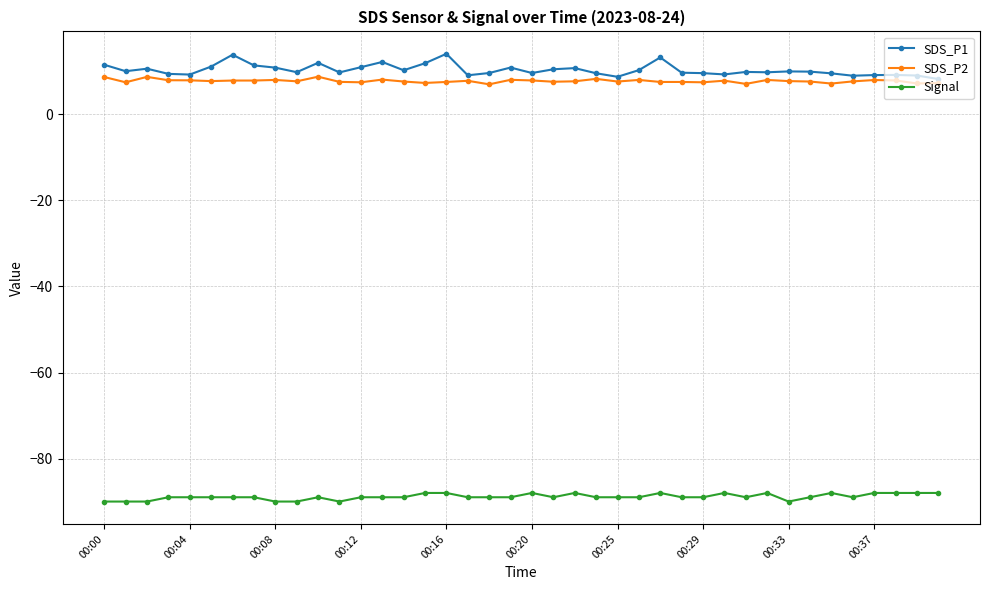

What is the maximum value shown in the chart?

14.1